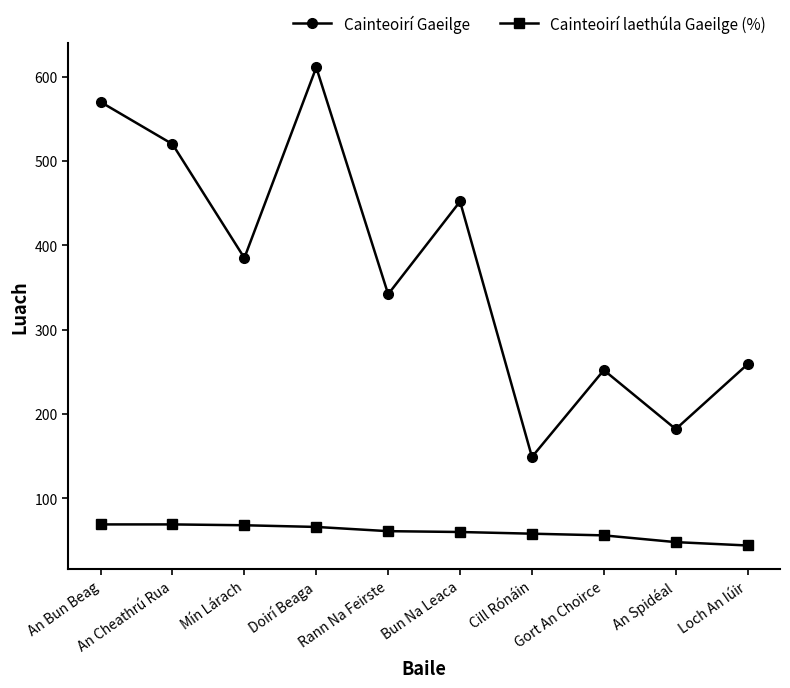

What is the average value of the Cainteoirí Gaeilge series?

372